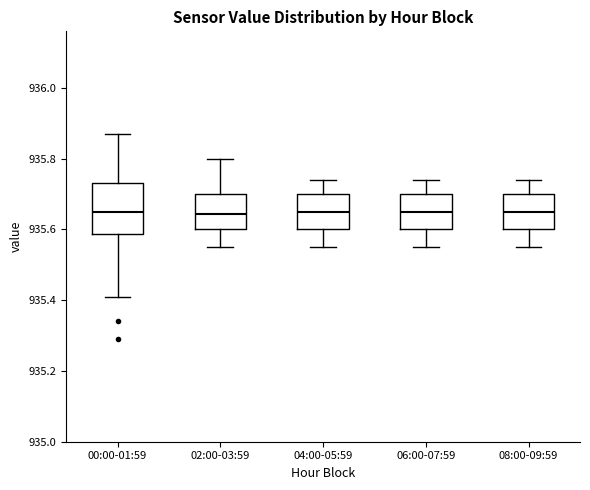

Where does the upper whisker of the box for 06:00-07:59 end on the y-axis? The values are not printed on the chart, so give them approximately, as read against the axis.

935.74